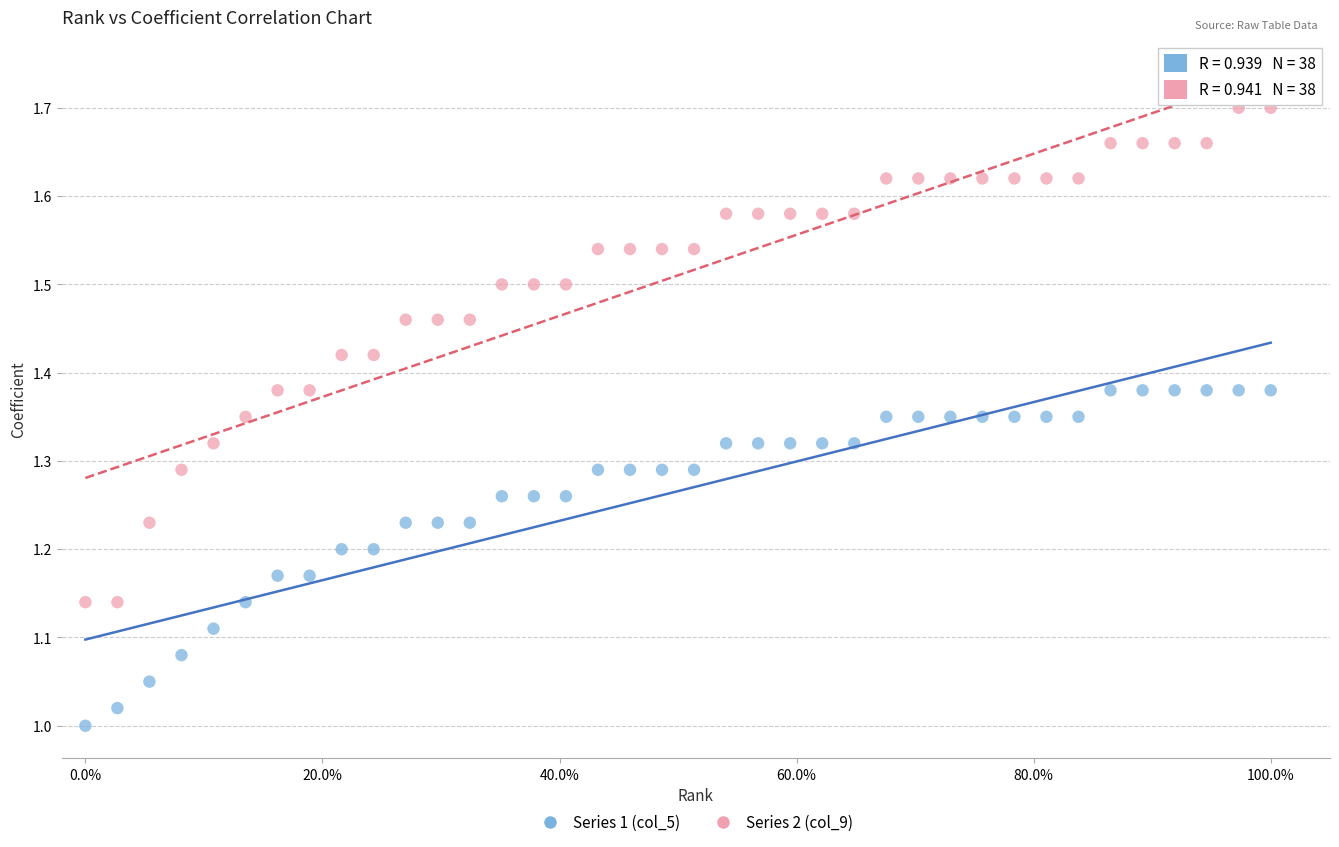

Across all data points, what is the range of Y values (max minus min)?

0.7